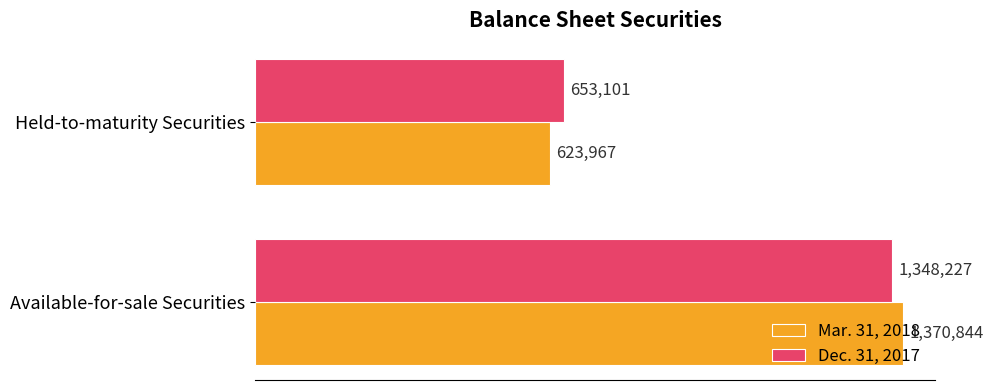

Reading right to left, what are all the values shown in this chart?

Mar. 31, 2018: 623967	1370844
Dec. 31, 2017: 653101	1348227